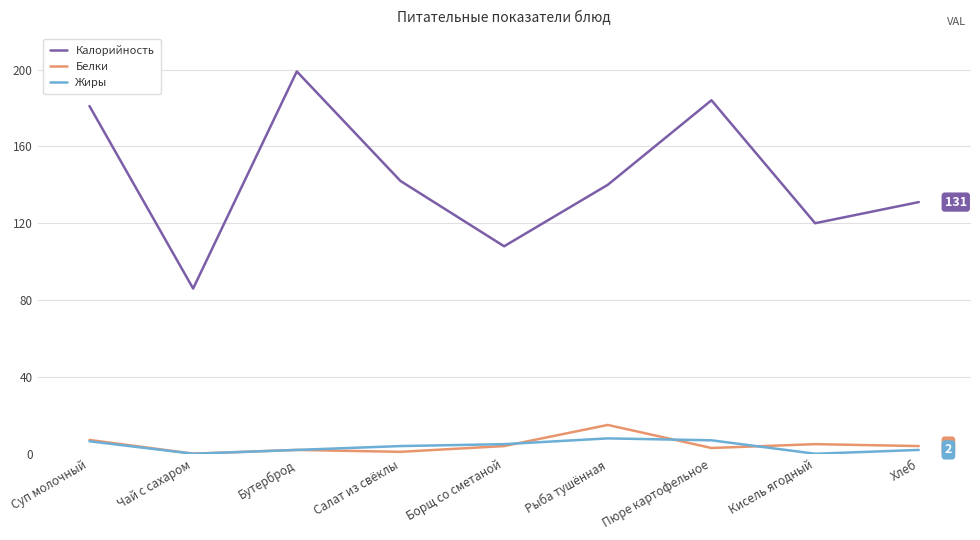

True or false: Калорийность and Жиры cross at least once.

False